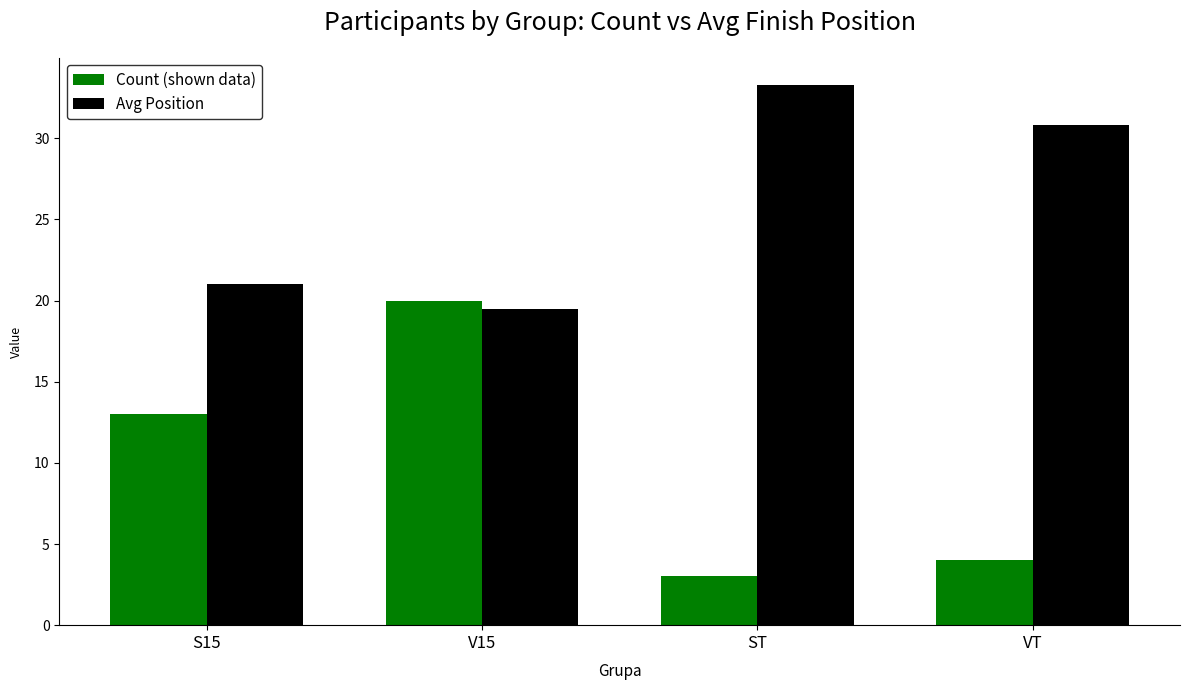

At S15, list the series in order from smallest to largest.

Count (shown data), Avg Position